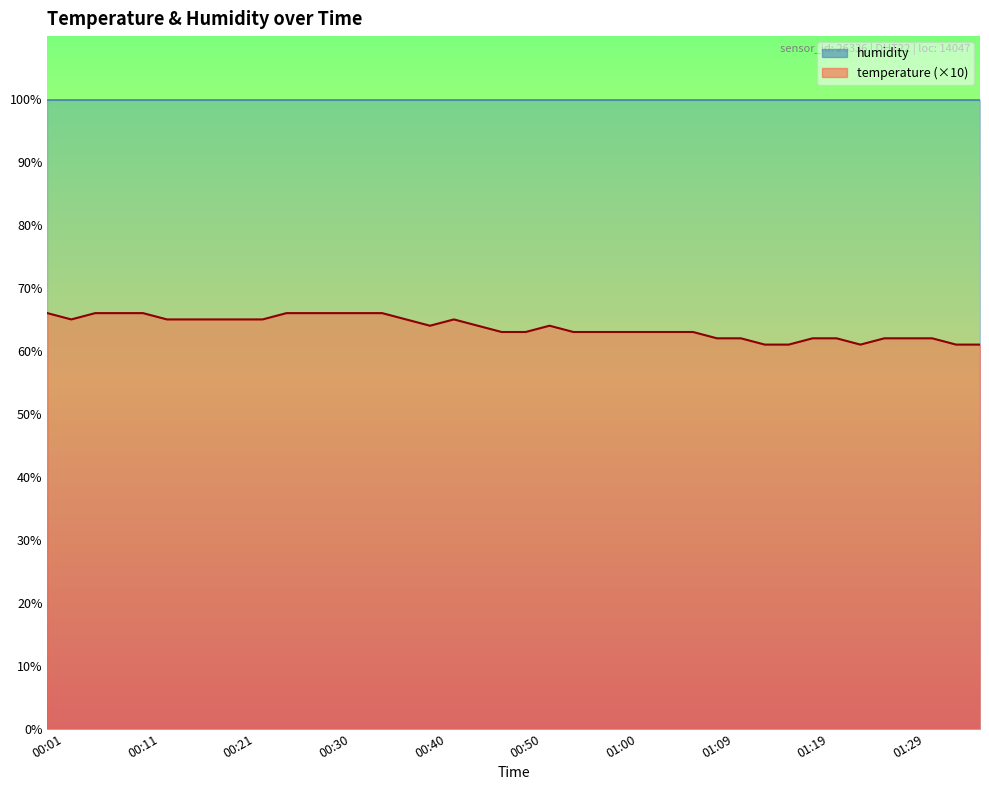

Reading left to right, transcribe all the data shown in this chart.

66	65	66	66	66	65	65	65	65	65	66	66	66	66	66	65	64	65	64	63	63	64	63	63	63	63	63	63	62	62	61	61	62	62	61	62	62	62	61	61